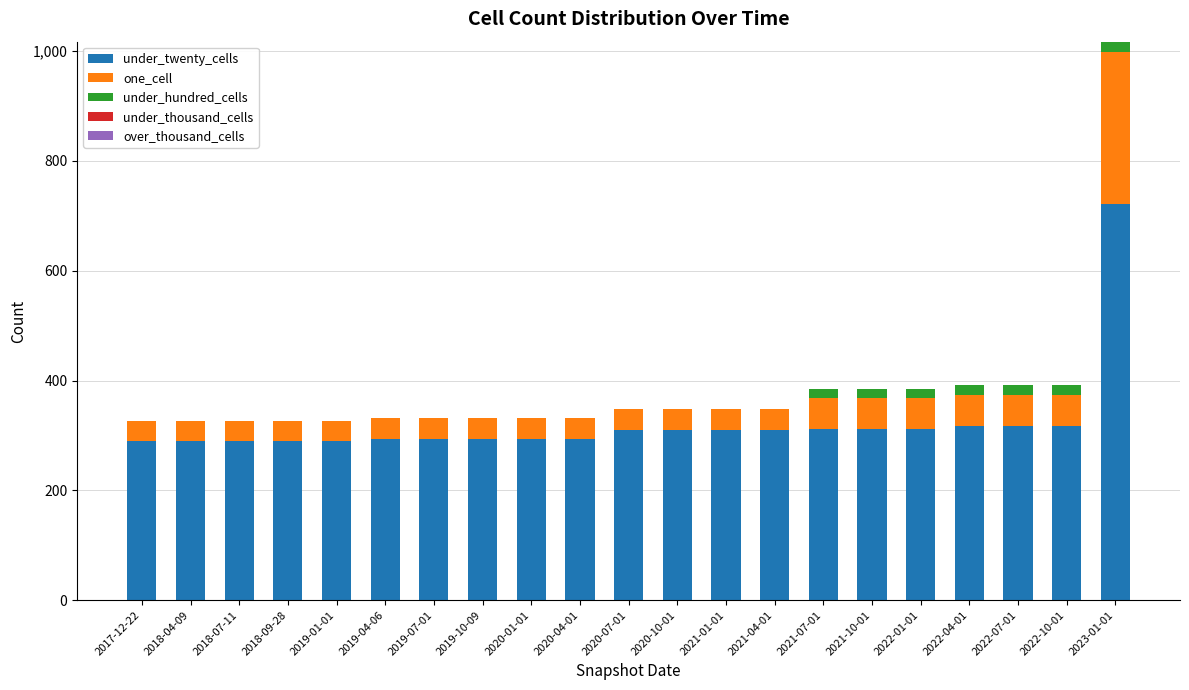

What is the difference between the under_twenty_cells values at 2020-10-01 and 2019-10-09?

15